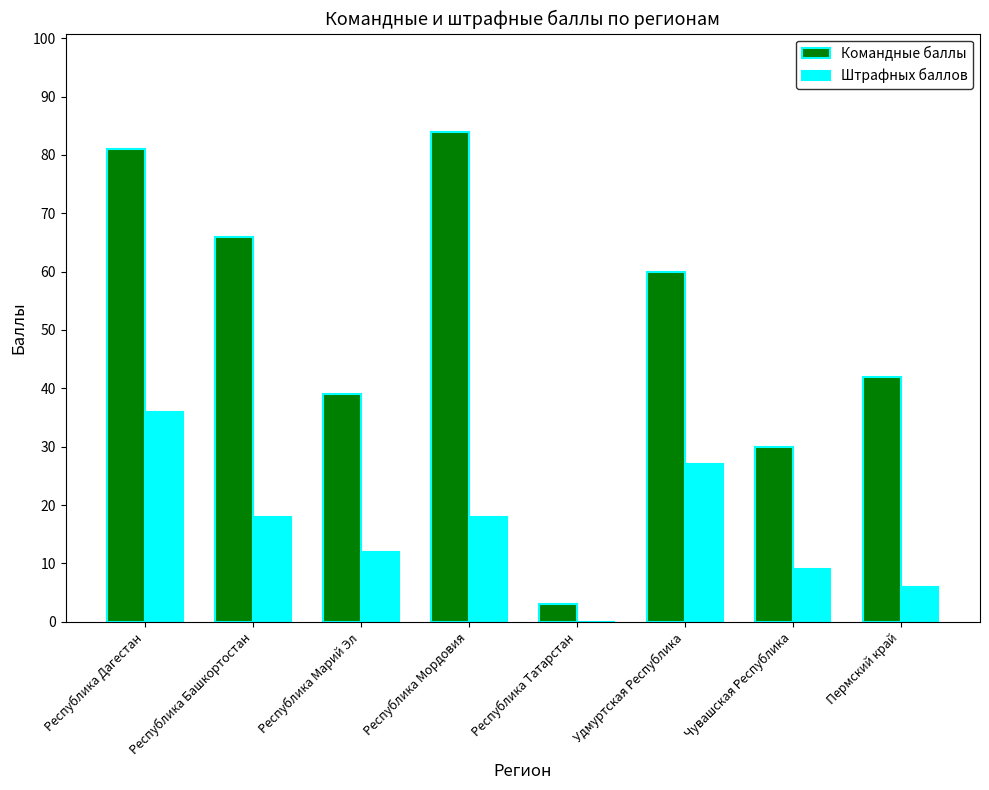

The Командные баллы series shows 42 at Чувашская Республика. True or false?

False